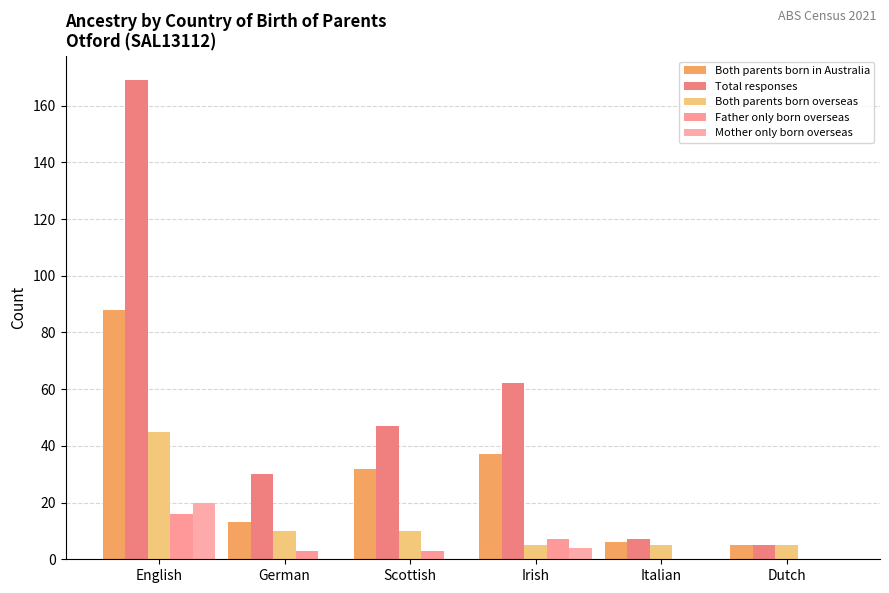

What is the difference between the highest and lowest values at Scottish?

47